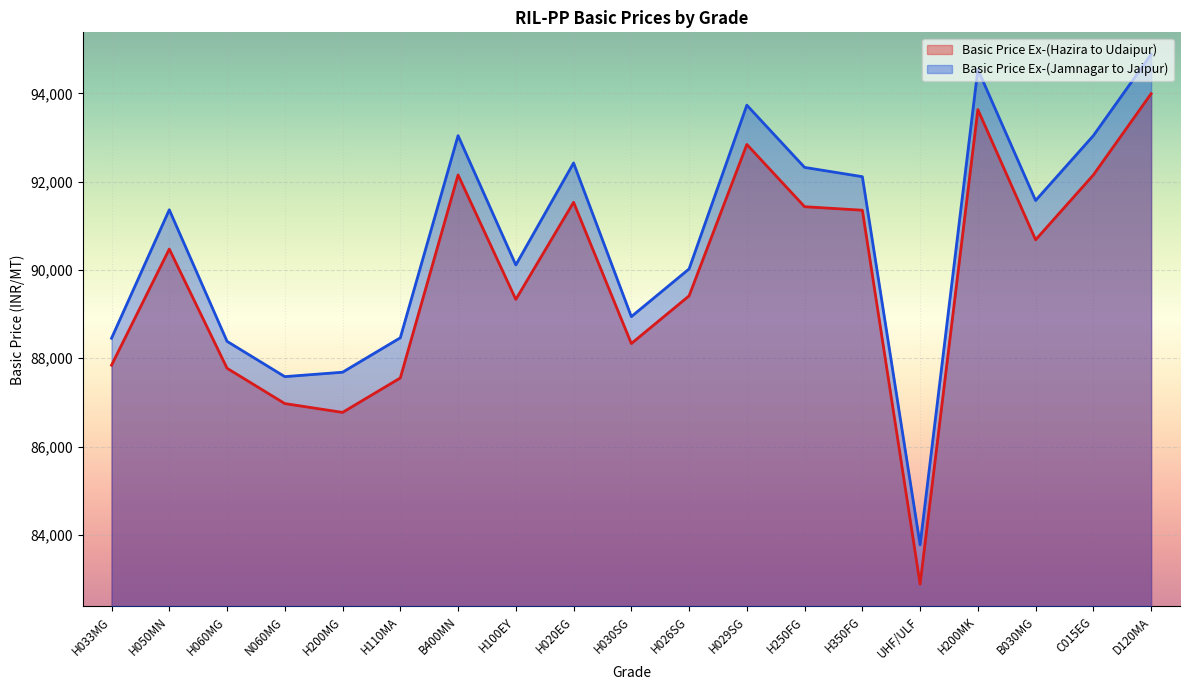

List the series in order of their overall mean, lowest first.

Basic Price Ex-(Hazira to Udaipur), Basic Price Ex-(Jamnagar to Jaipur)